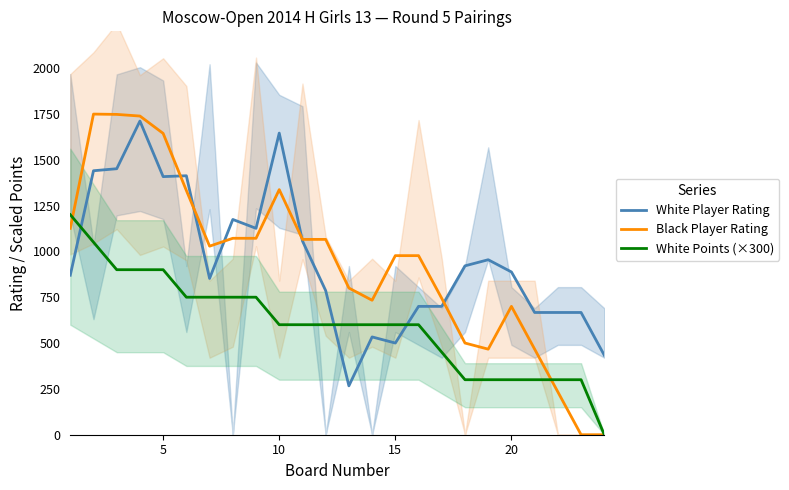

What is the maximum value for White Player Rating?

1710.7